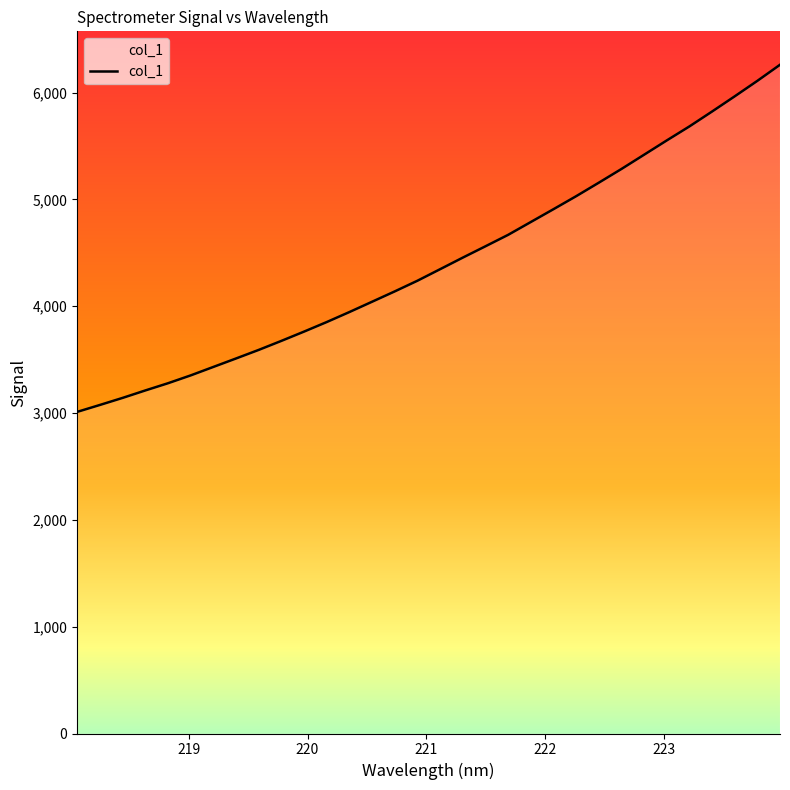

What is the minimum value shown in the chart?

3010.6